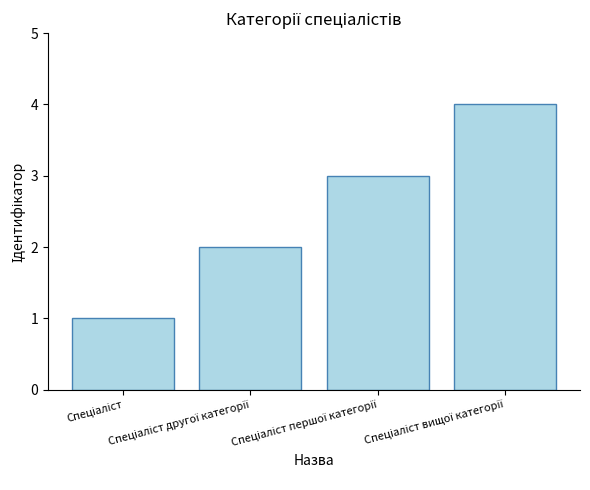

What is the maximum value shown in the chart?

4